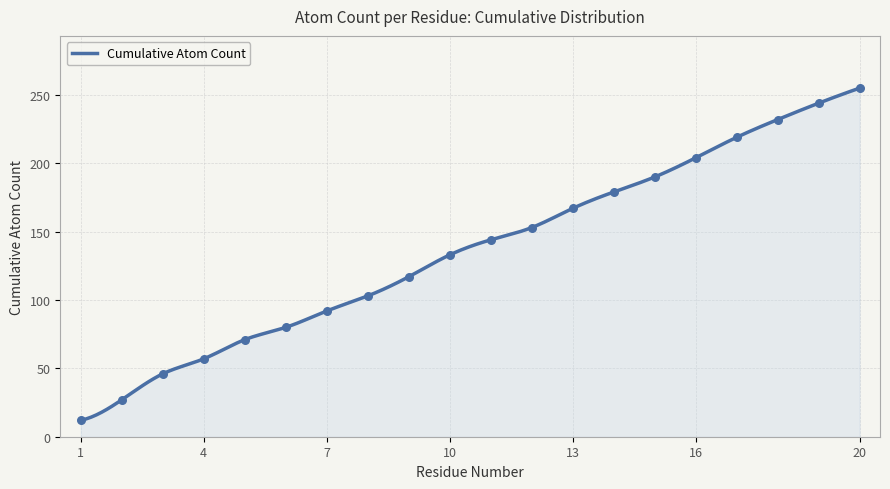

What is the change in value from 14 to 16?

+25